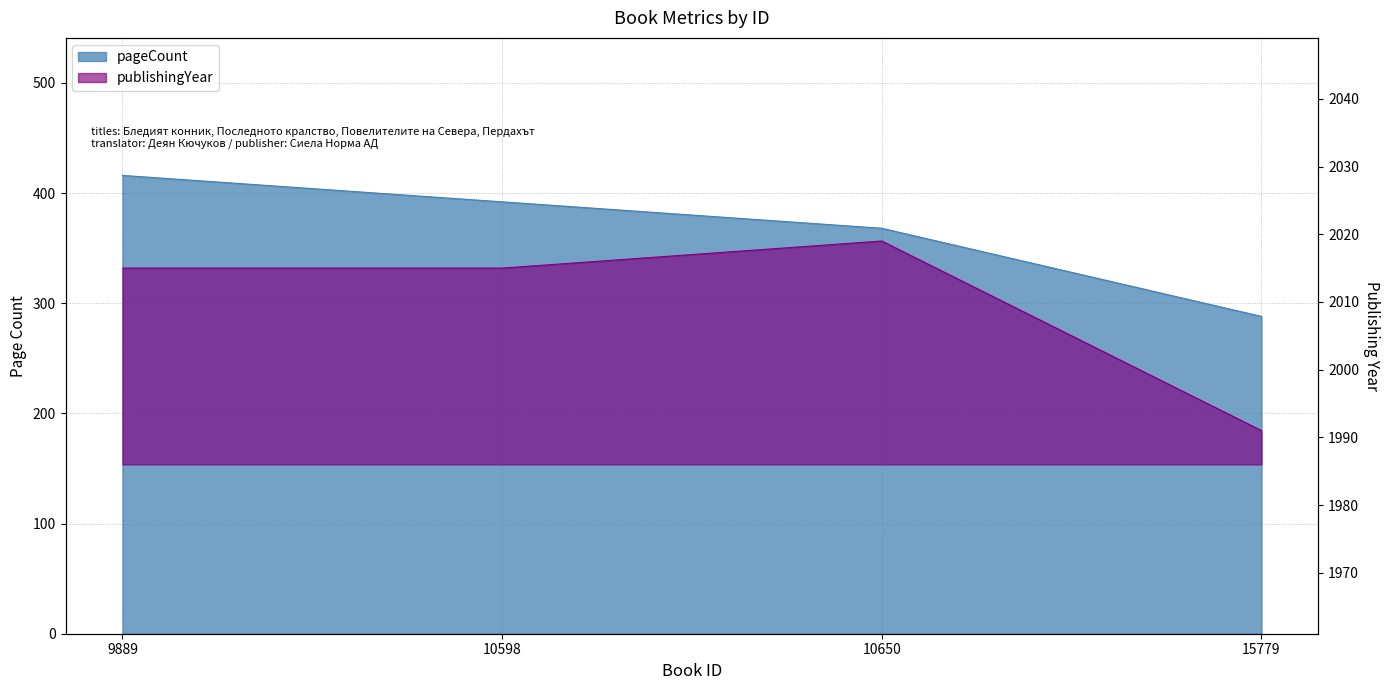

Reading left to right, what are all the values shown in this chart?

pageCount: 416	392	368	288
publishingYear: 2015	2015	2019	1991